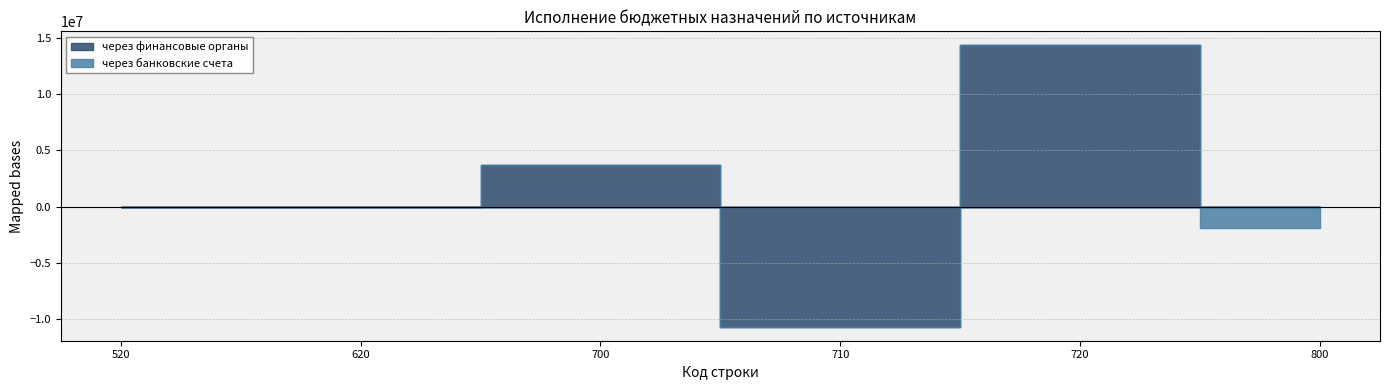

The через банковские счета series shows -1907354.3 at 800. True or false?

True